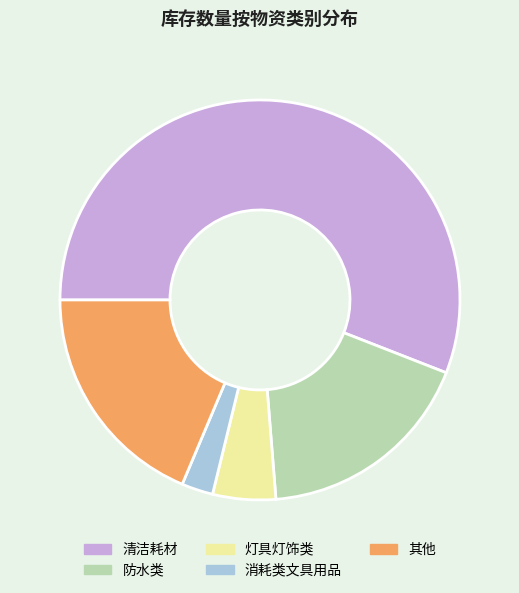

Which slice represents more than half of the pie?

清洁耗材